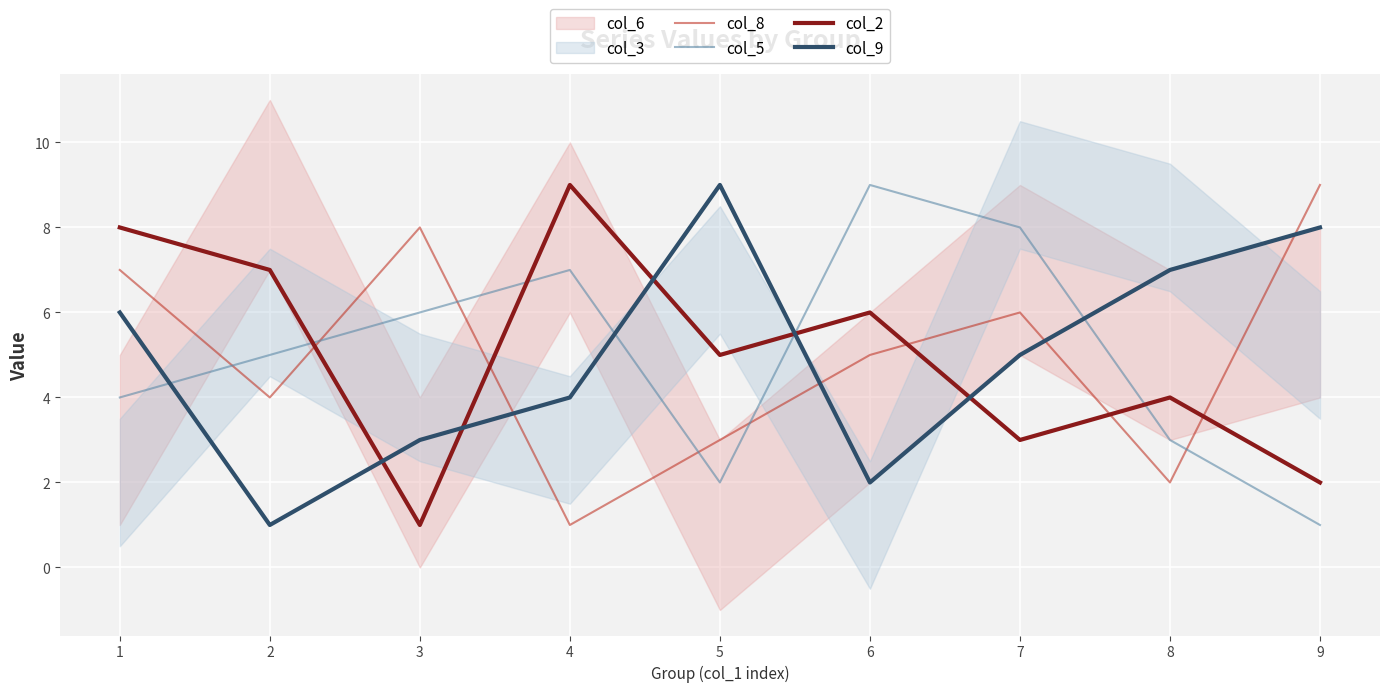

In col_5, how many points are higher than both neighbors (excluding endpoints)?

2